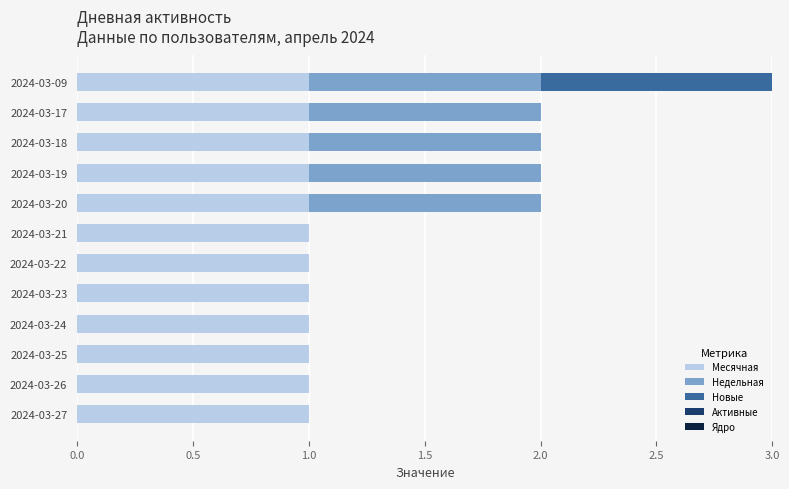

At which category is the sum across all series the highest?

2024-03-09